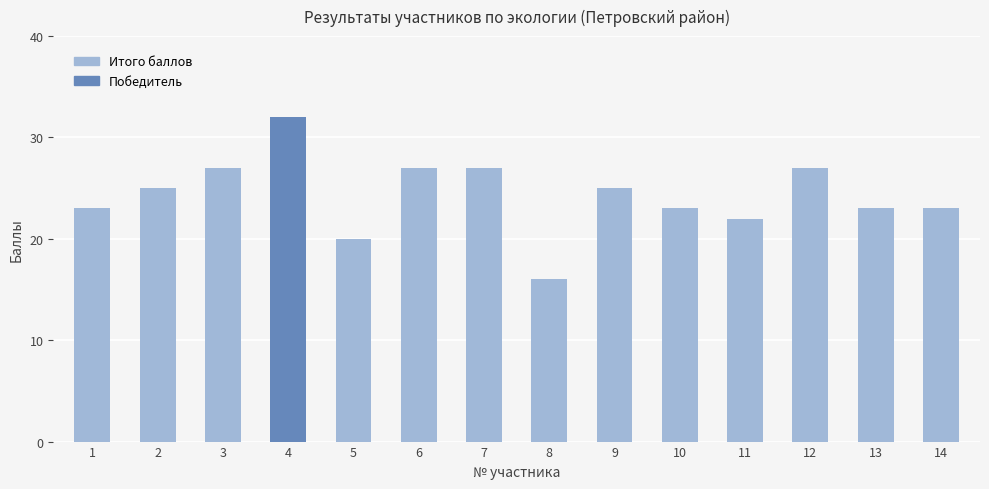

What is the approximate value at 3?

27